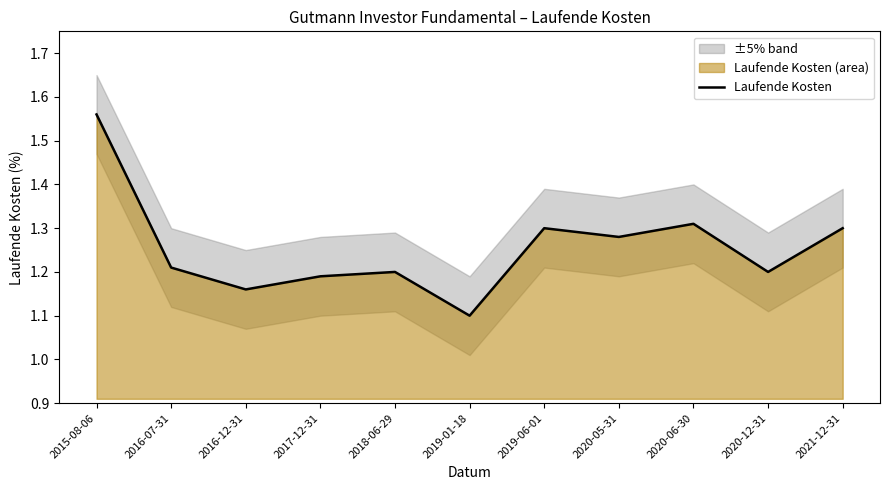

Count the number of categories in the chart.

11